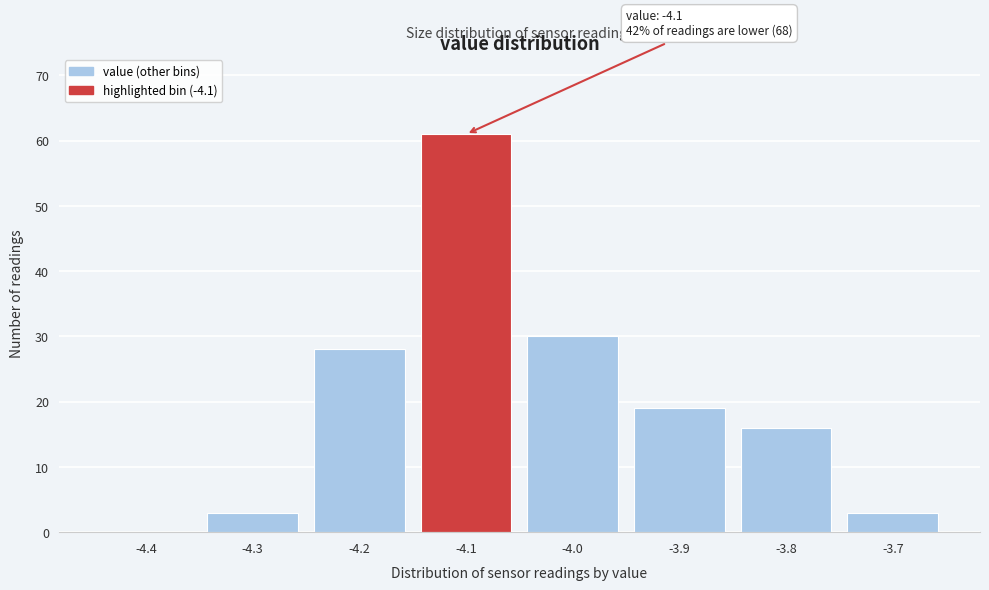

Reading left to right, transcribe all the data shown in this chart.

-4.4=0	-4.3=3	-4.2=28	-4.1=61	-4.0=30	-3.9=19	-3.8=16	-3.7=3